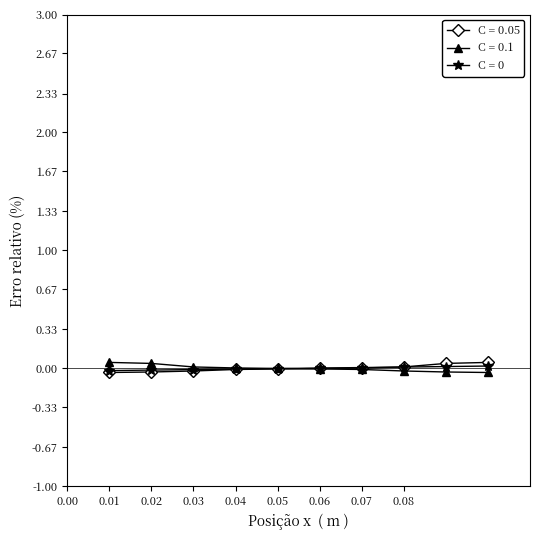

How many series are shown in this chart?

3